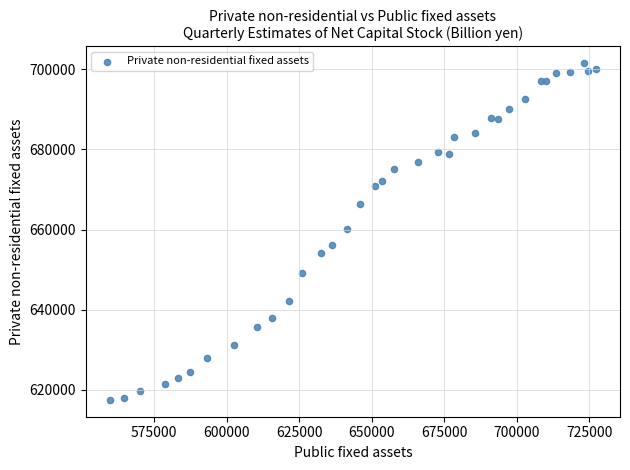

What is the range of X values (max minus min)?

167463.8